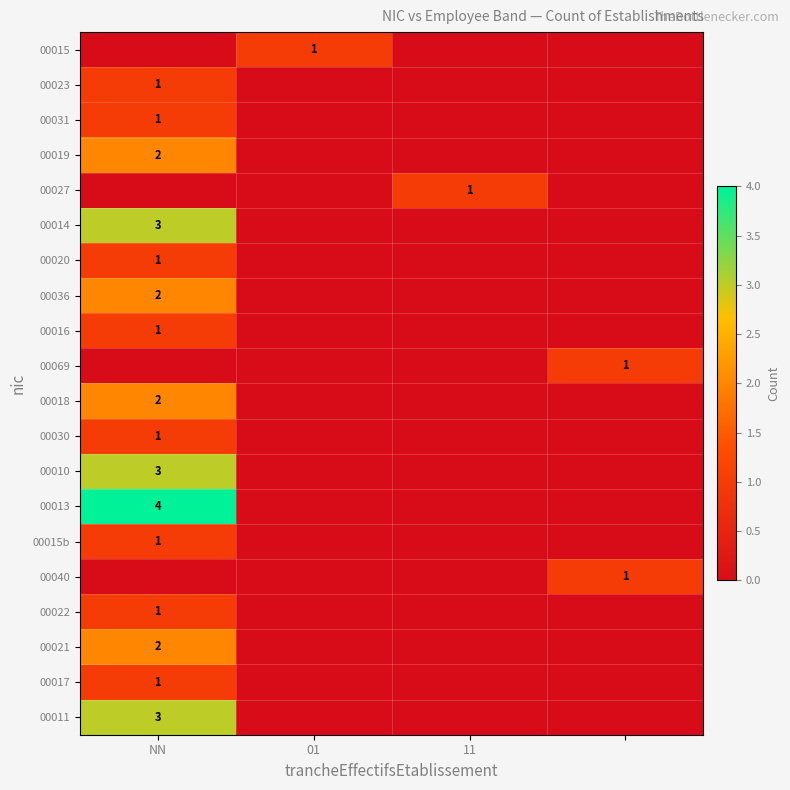

The 00018 series shows 3 at NN. True or false?

False